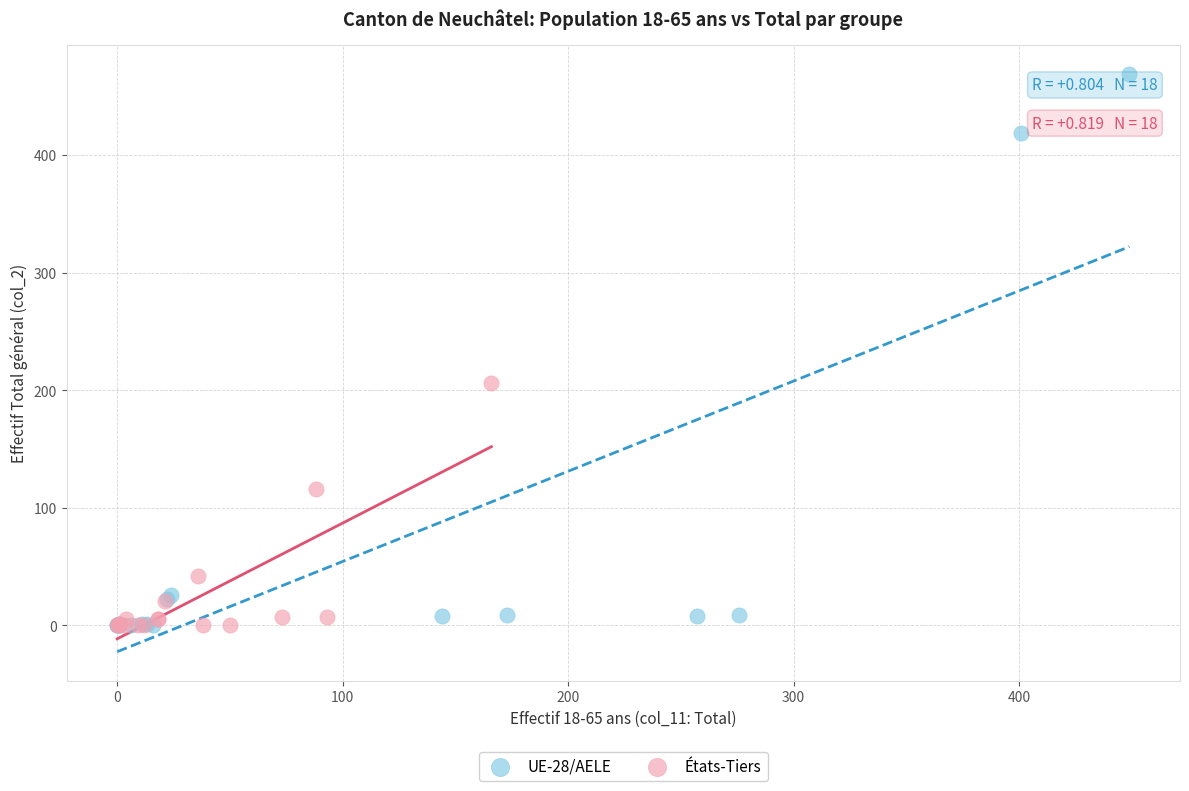

What are all the series names shown in the legend?

UE-28/AELE, États-Tiers